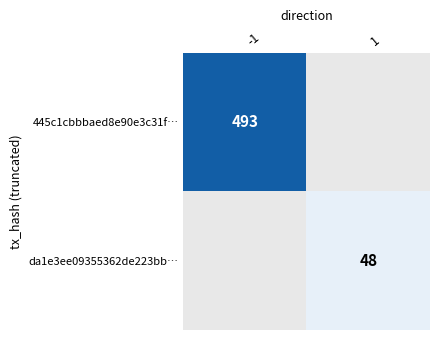

Is the value of 445c1cbbbaed8e90e3c31f… at -1 greater than the value of da1e3ee09355362de223bb… at 1?

Yes